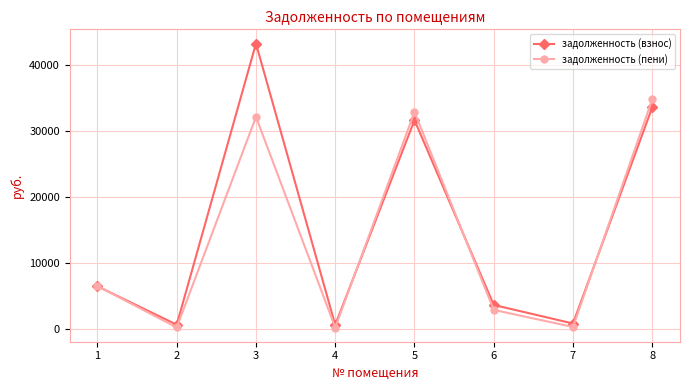

Which series has the largest range (max minus min)?

задолженность (взнос)